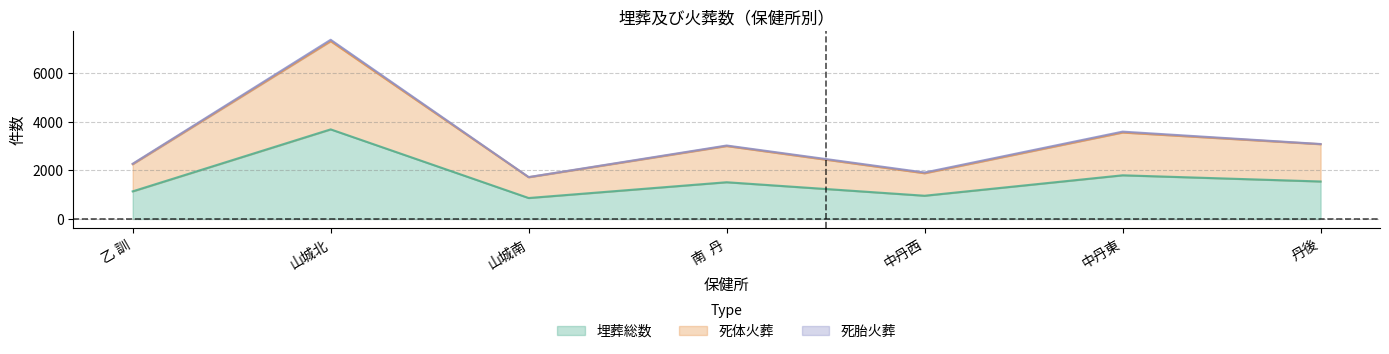

What is the sum of the 埋葬総数 values at 中丹西 and 丹後?

2501